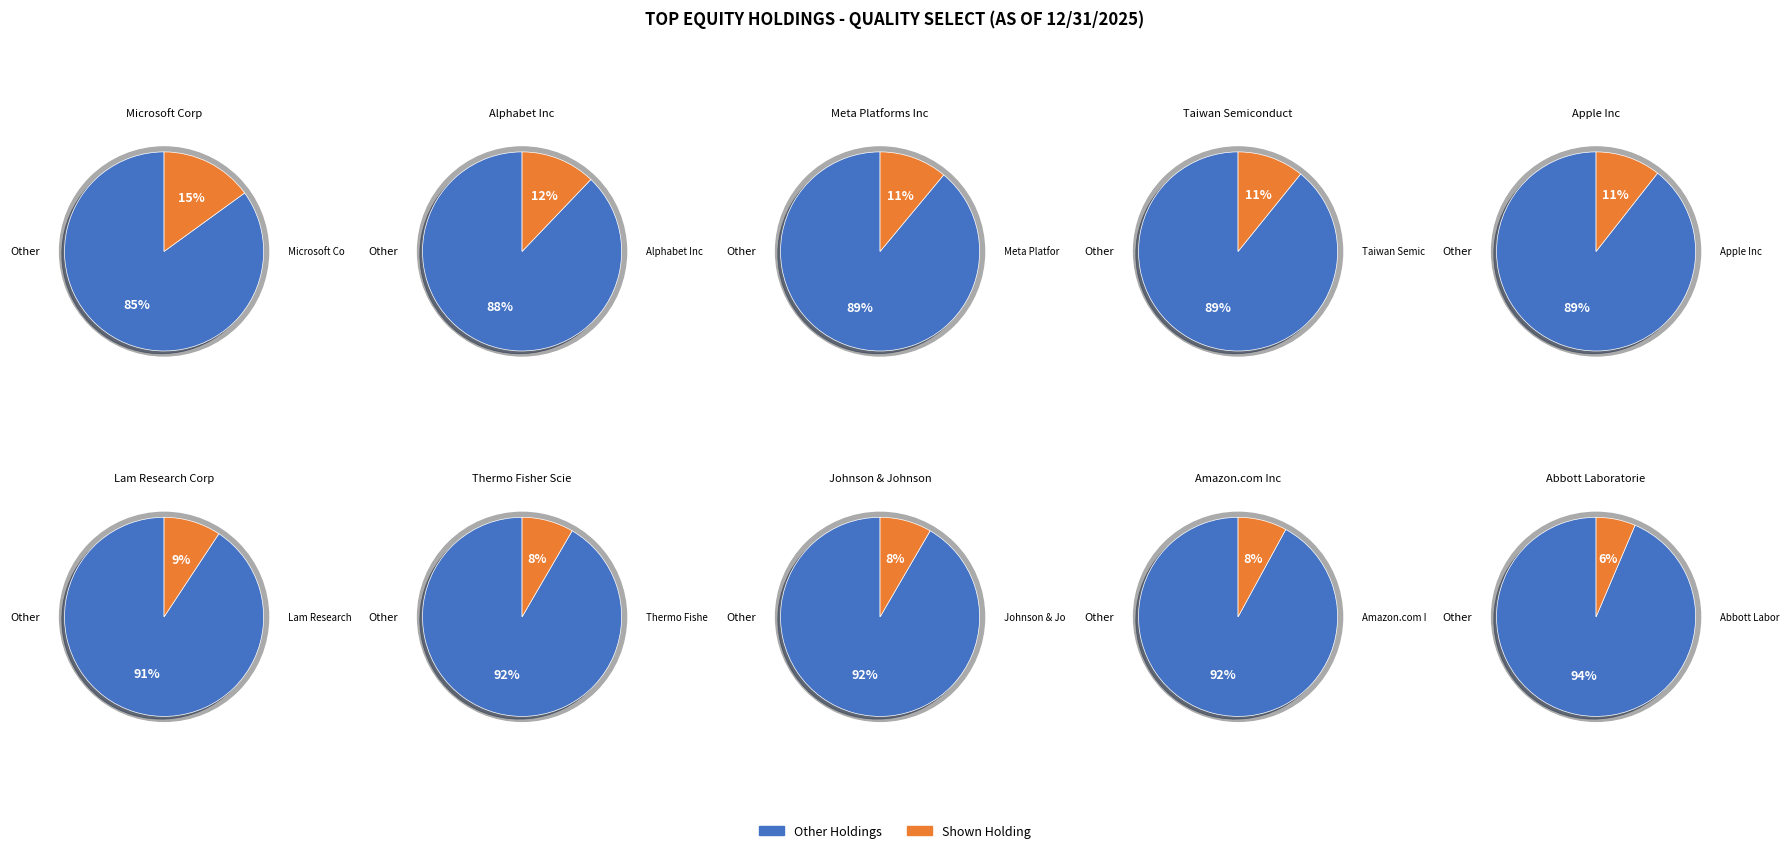

How many segments does this pie chart have?

10